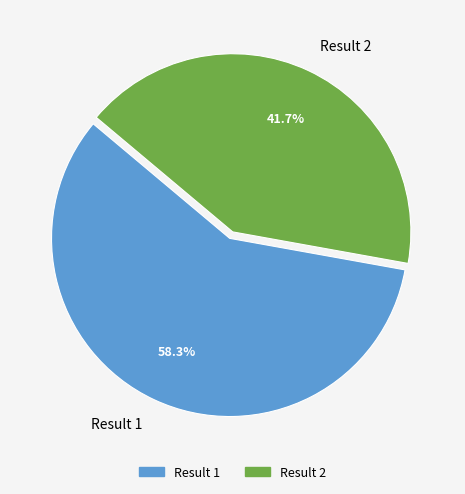

Which category accounts for the majority?

Result 1